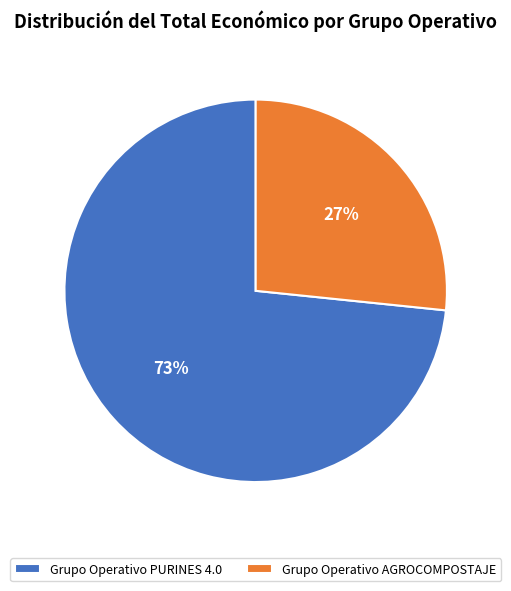

Approximately how many times larger is the value at Grupo Operativo AGROCOMPOSTAJE compared to Grupo Operativo PURINES 4.0?

0.4